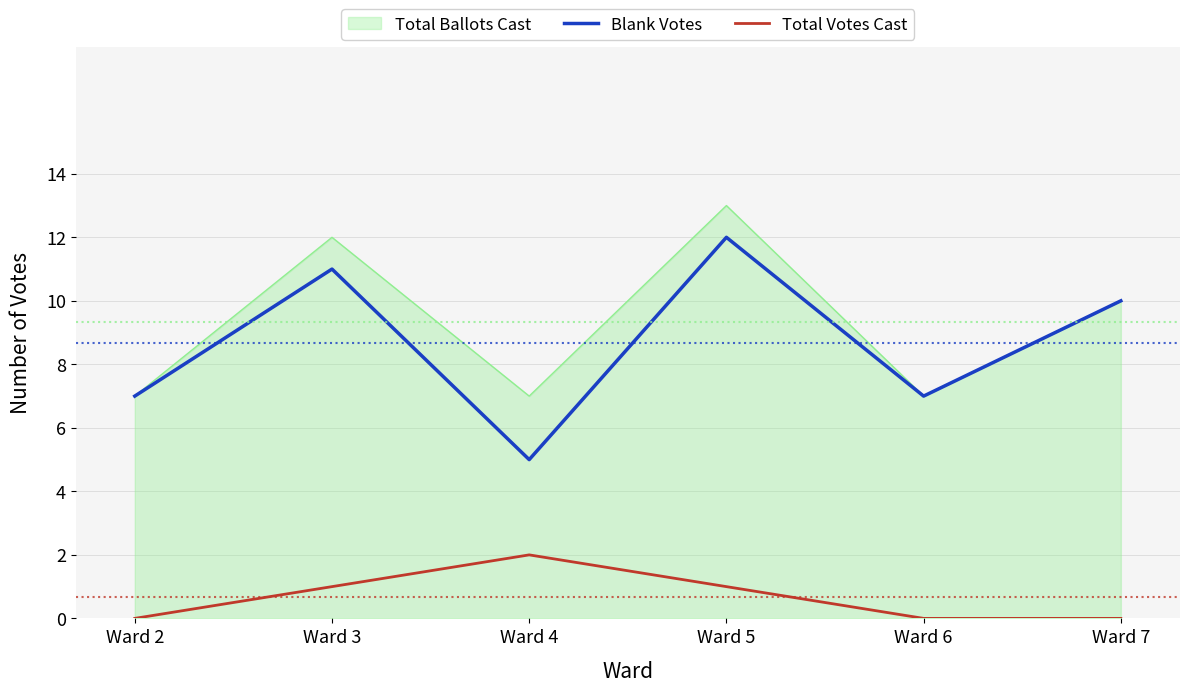

How many interior local peaks does the Blank Votes series have?

2